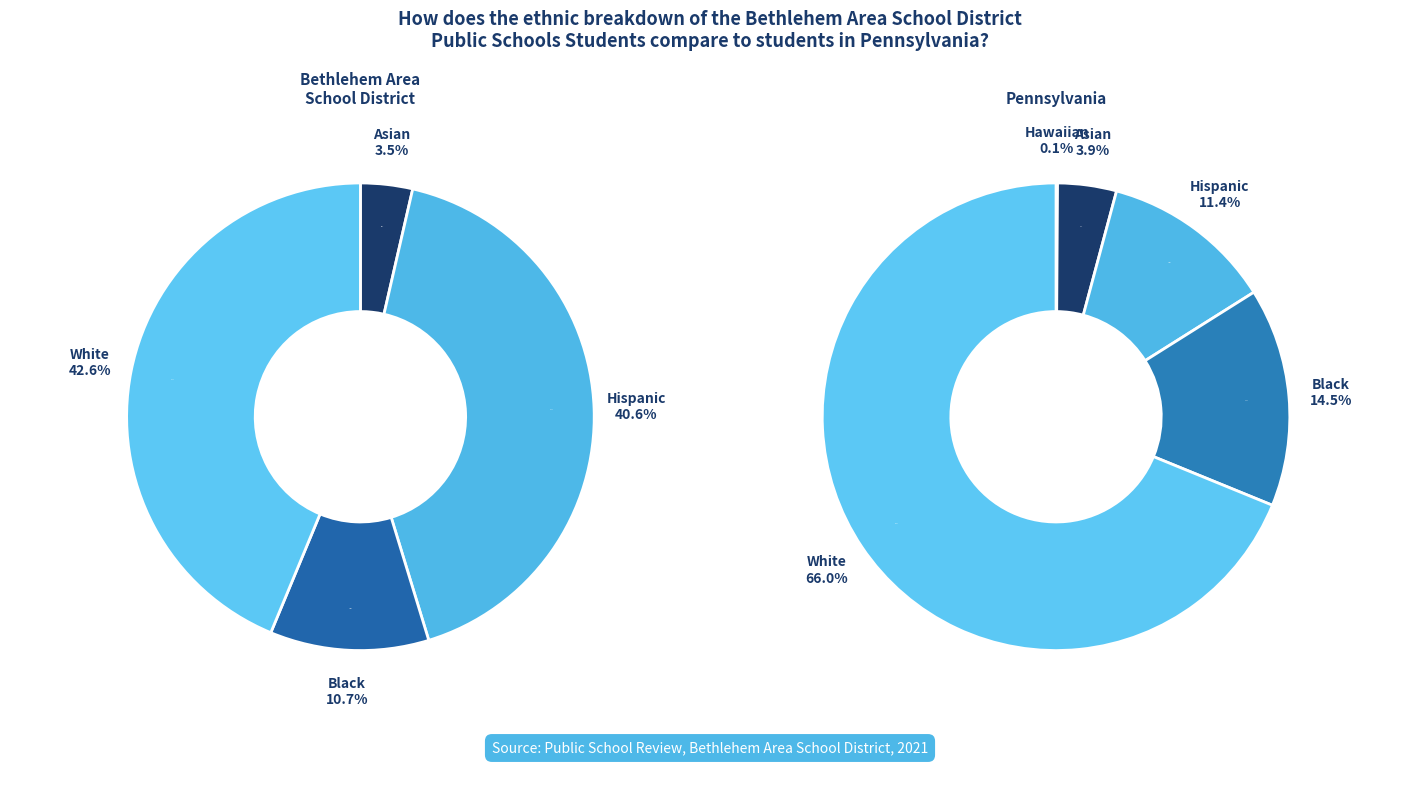

To the nearest percent, what portion does 2 represent?

11%